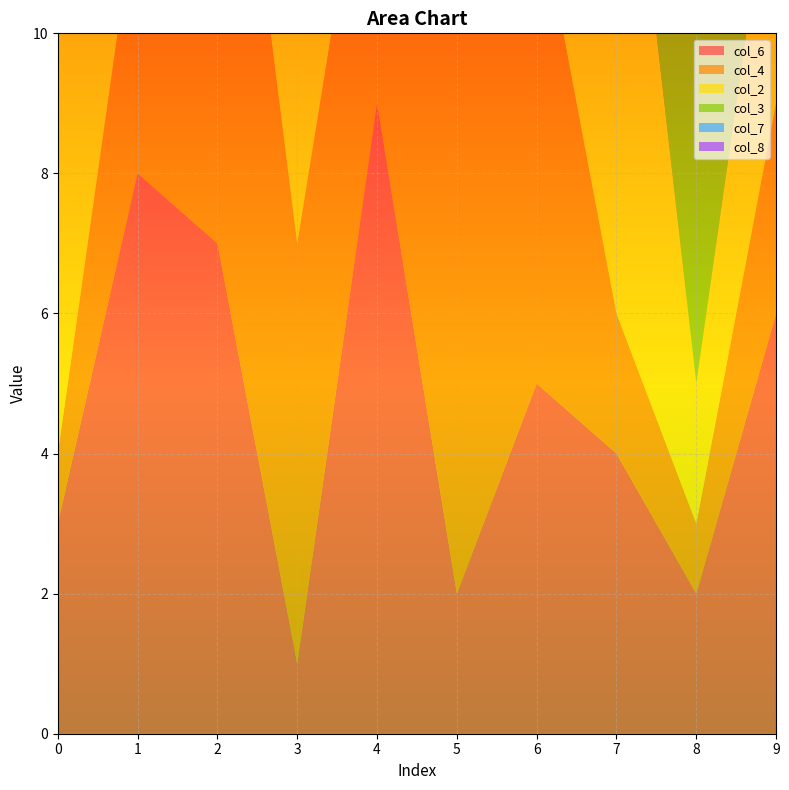

Reading right to left, transcribe all the data shown in this chart.

col_6: 9=6	8=2	7=4	6=5	5=2	4=9	3=1	2=7	1=8	0=3
col_4: 9=3	8=1	7=2	6=7	5=8	4=5	3=6	2=9	1=4	0=1
col_2: 9=4	8=2	7=9	6=1	5=5	4=6	3=4	2=3	1=7	0=8
col_3: 9=8	8=8	7=5	6=6	5=7	4=3	3=2	2=1	1=9	0=6
col_7: 9=6	8=5	7=6	6=4	5=3	4=2	3=7	2=8	1=1	0=9
col_8: 9=1	8=9	7=1	6=8	5=6	4=4	3=5	2=2	1=3	0=7